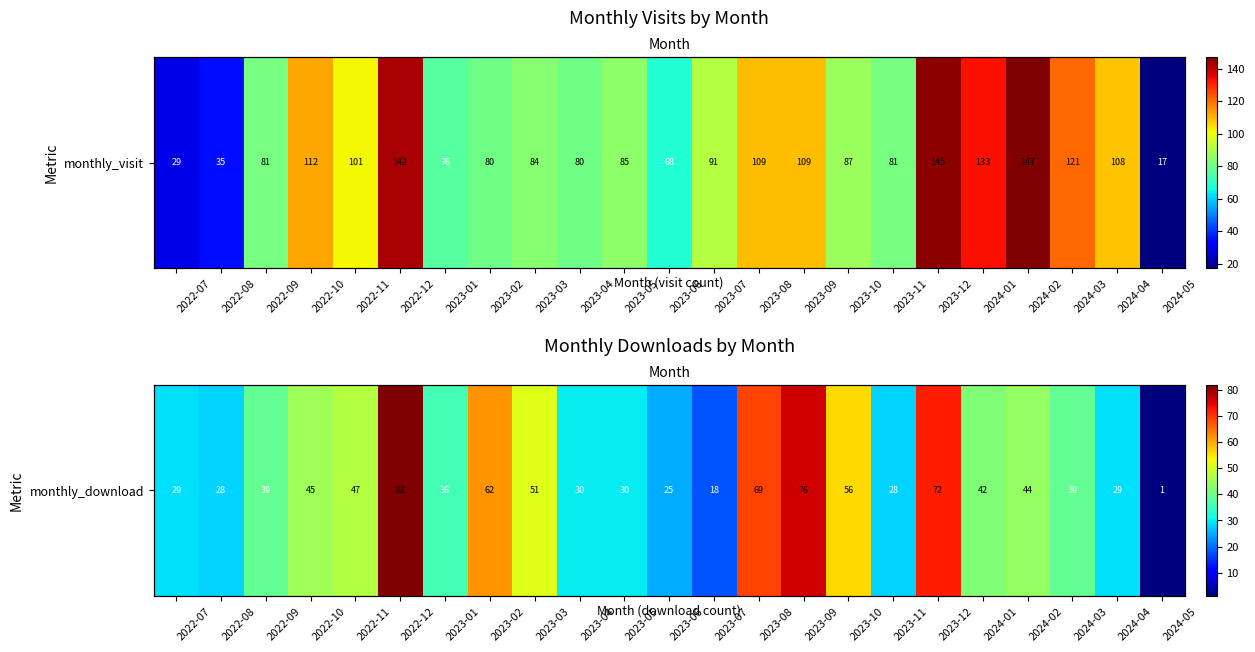

What is the smallest value displayed?

1